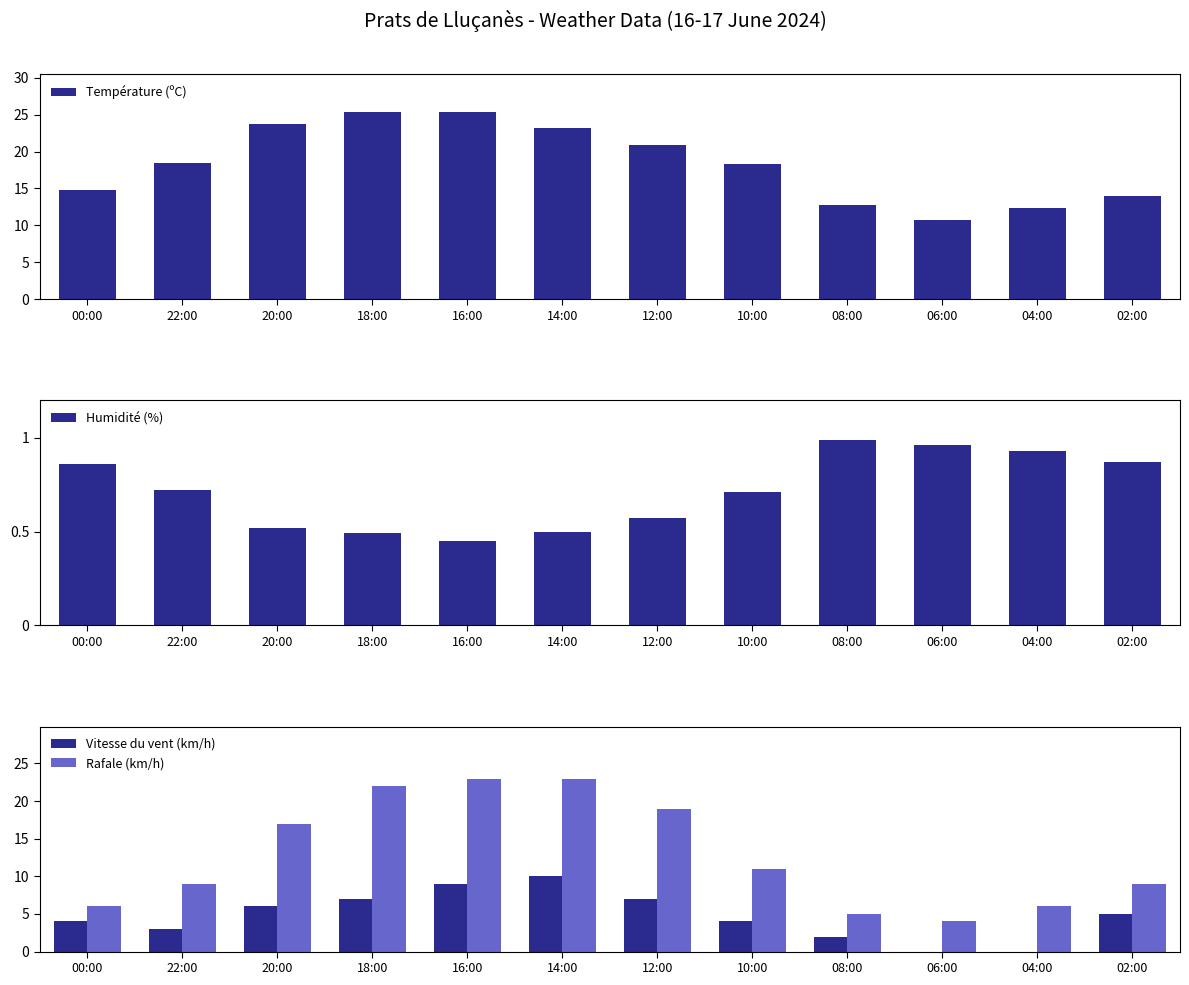

Reading left to right, transcribe all the data shown in this chart.

Température (ºC): 14.8	18.4	23.7	25.4	25.4	23.2	20.9	18.3	12.8	10.7	12.4	14.0
Humidité (%): 86.0	72.0	52.0	49.0	45.0	50.0	57.0	71.0	99.0	96.0	93.0	87.0
Vitesse du vent (km/h): 4.0	3.0	6.0	7.0	9.0	10.0	7.0	4.0	2.0	0.0	0.0	5.0
Rafale (km/h): 6.0	9.0	17.0	22.0	23.0	23.0	19.0	11.0	5.0	4.0	6.0	9.0